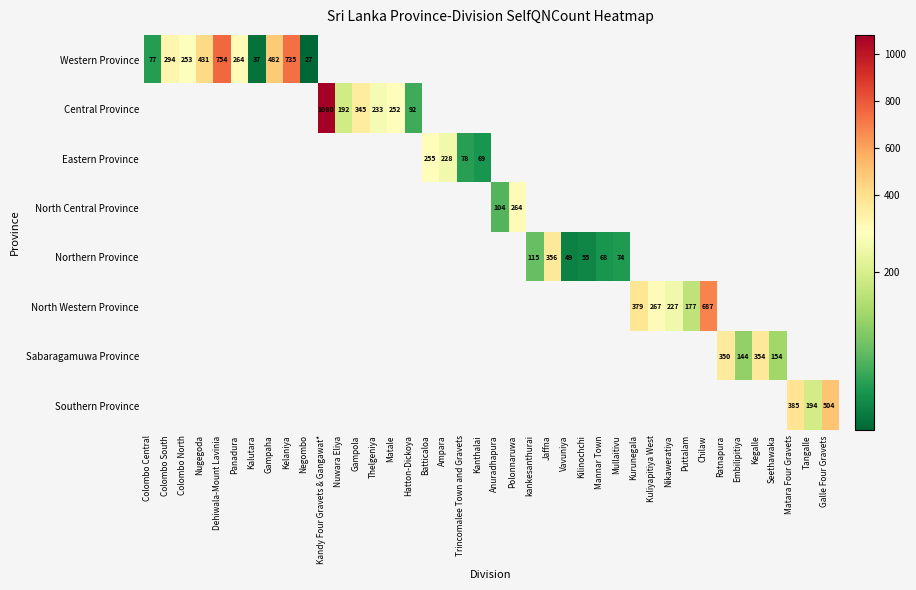

The Sabaragamuwa Province series shows 154 at Seethawaka. True or false?

True